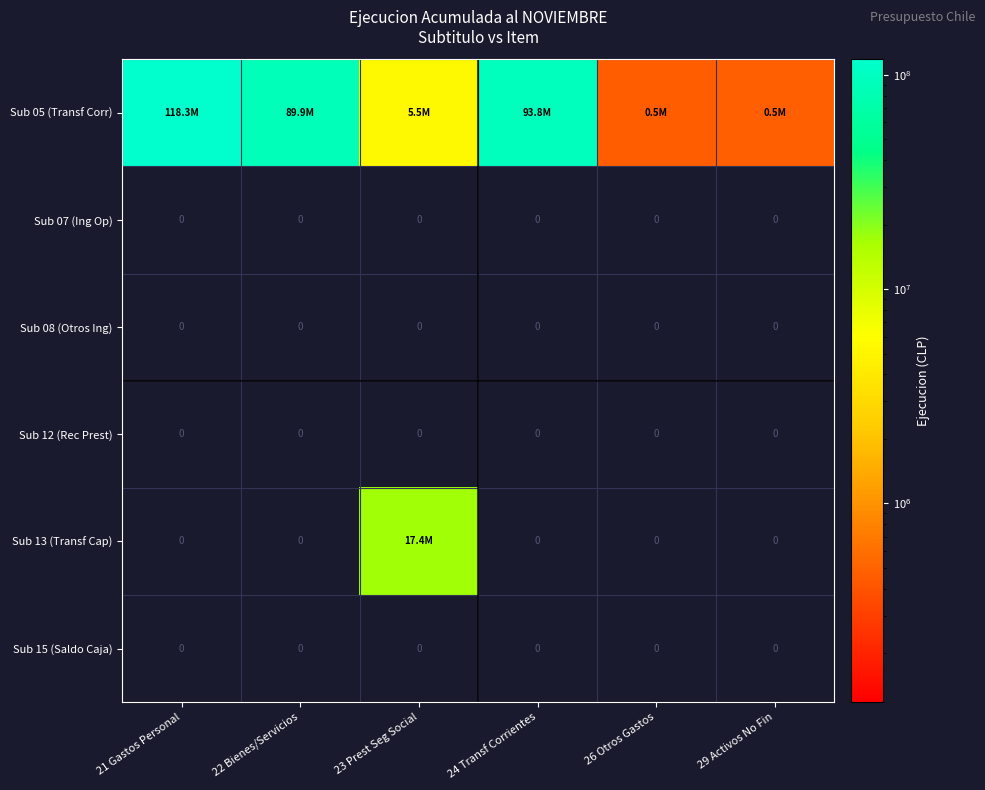

The Sub 07 (Ing Op) series shows 0 at 23 Prest Seg Social. True or false?

True